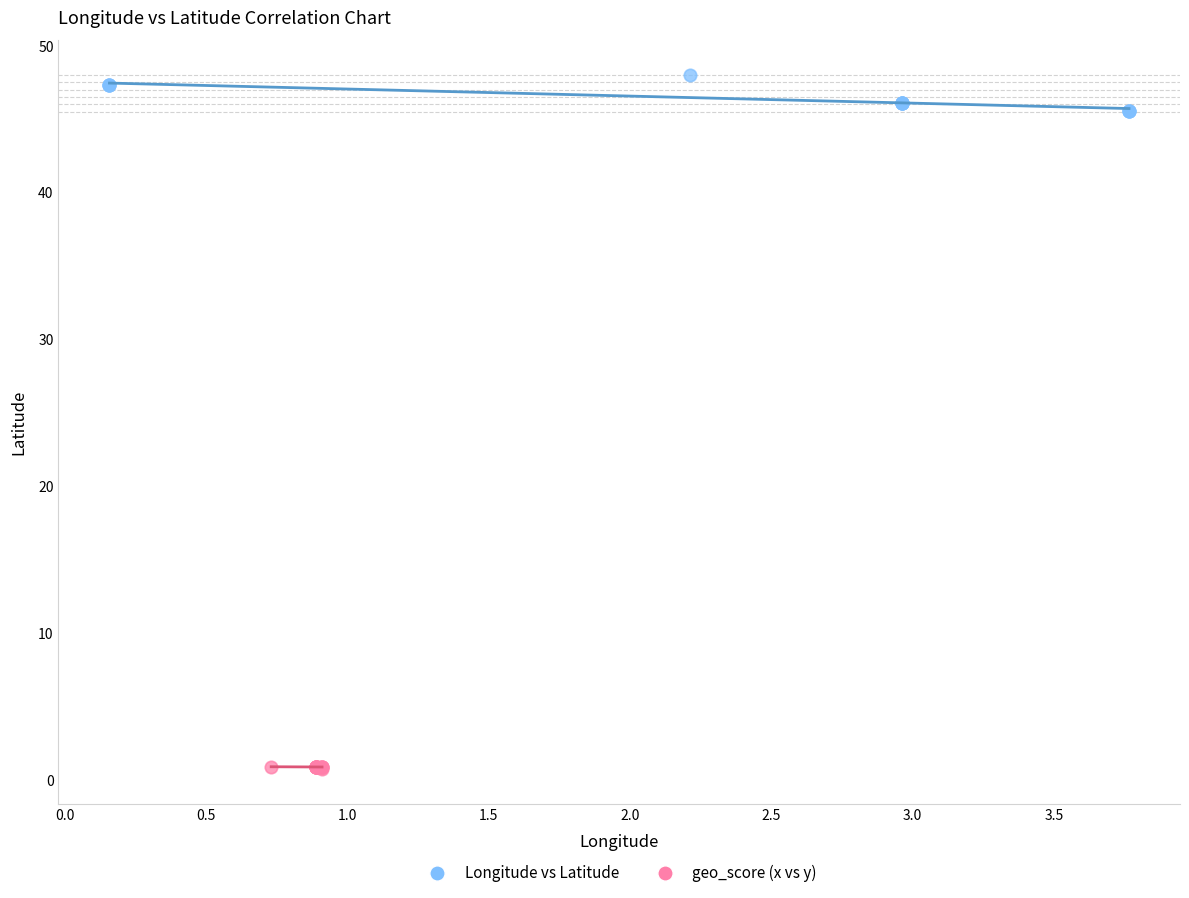

Which series contains the highest Y value?

Longitude vs Latitude